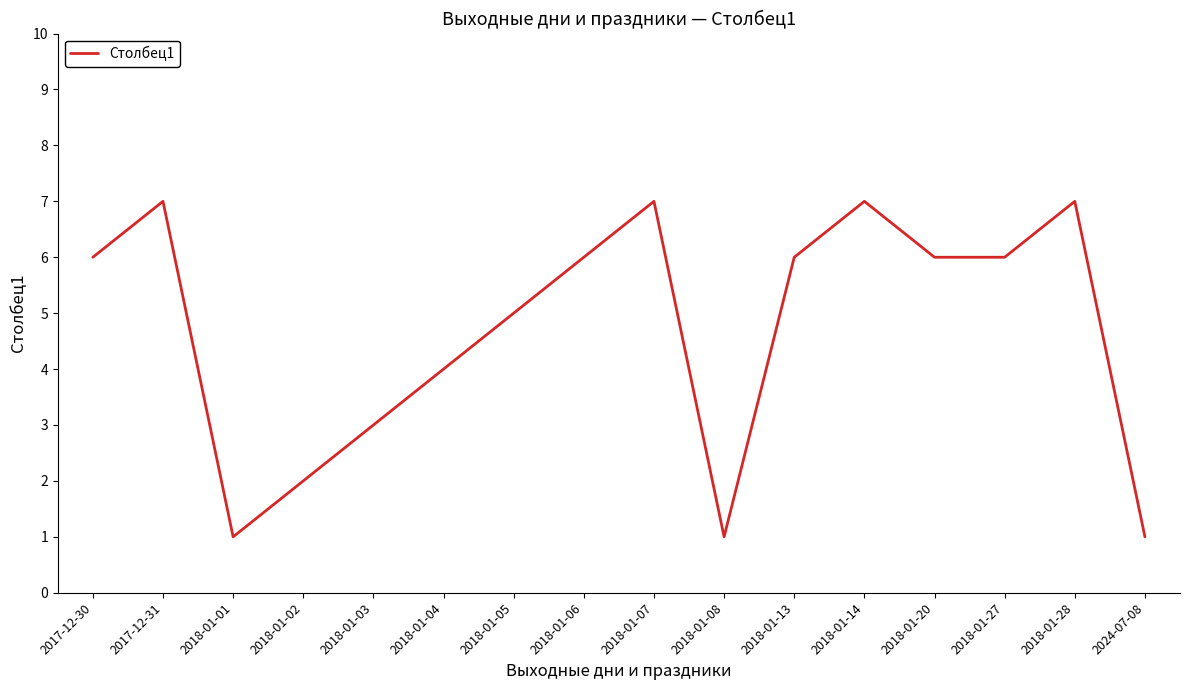

What position from the right is 2018-01-14?

5